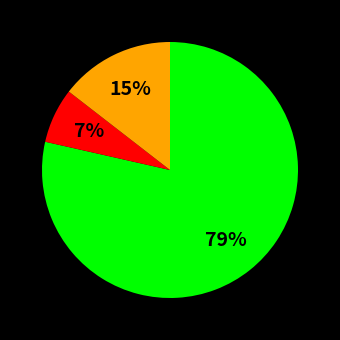

How many segments does this pie chart have?

3